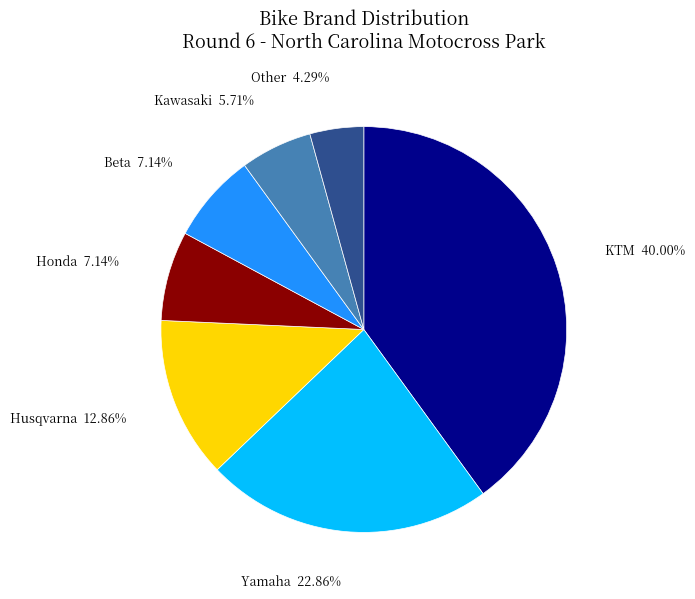

Count the number of slices in the pie.

7